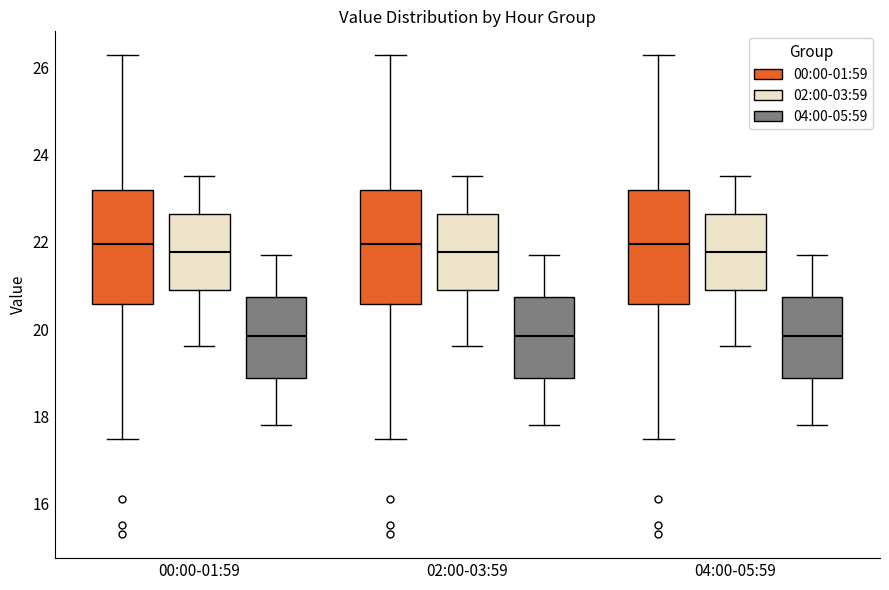

Reading left to right, transcribe this box plot: for each box, give where its median line is, the range the box spans, and where its two whiskers end, as read against the y-axis. The values are not printed on the chart, so give them approximately, as read against the axis.

00:00-01:59 (00:00-01:59): median 22.0, box 20.6 to 23.2, whiskers 17.4 to 26.2
00:00-01:59 (02:00-03:59): median 21.8, box 20.8 to 22.6, whiskers 19.6 to 23.6
00:00-01:59 (04:00-05:59): median 19.8, box 18.8 to 20.8, whiskers 17.8 to 21.8
02:00-03:59 (00:00-01:59): median 22.0, box 20.6 to 23.2, whiskers 17.4 to 26.2
02:00-03:59 (02:00-03:59): median 21.8, box 20.8 to 22.6, whiskers 19.6 to 23.6
02:00-03:59 (04:00-05:59): median 19.8, box 18.8 to 20.8, whiskers 17.8 to 21.8
04:00-05:59 (00:00-01:59): median 22.0, box 20.6 to 23.2, whiskers 17.4 to 26.2
04:00-05:59 (02:00-03:59): median 21.8, box 20.8 to 22.6, whiskers 19.6 to 23.6
04:00-05:59 (04:00-05:59): median 19.8, box 18.8 to 20.8, whiskers 17.8 to 21.8